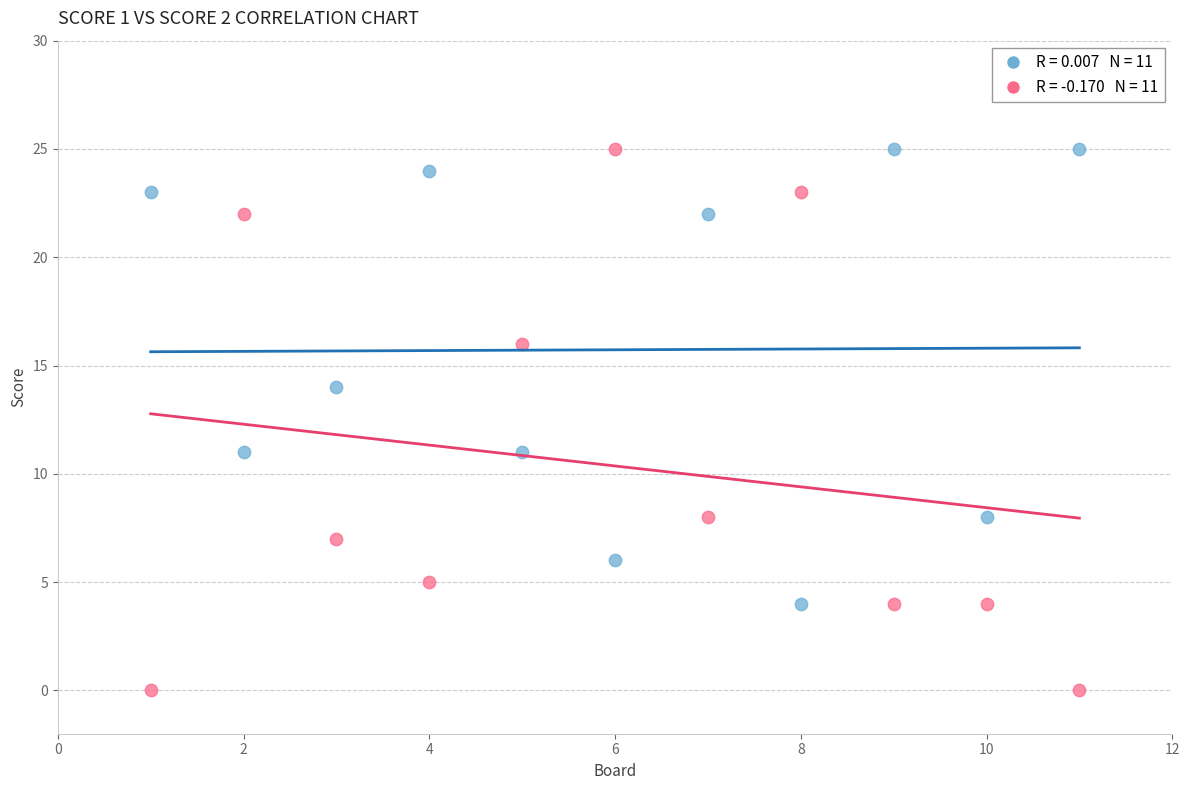

Across all data points, what is the range of Y values (max minus min)?

25